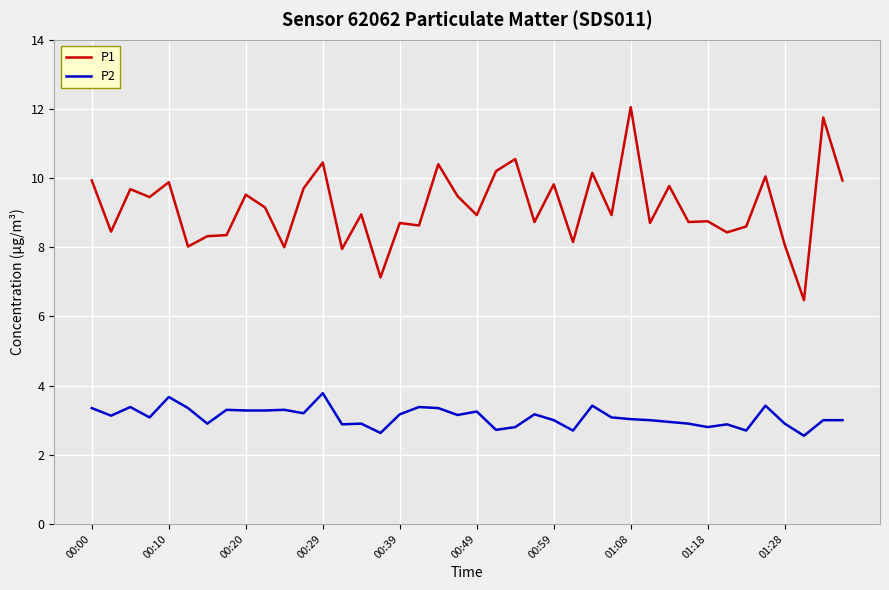

Which series has the largest total across all categories?

P1